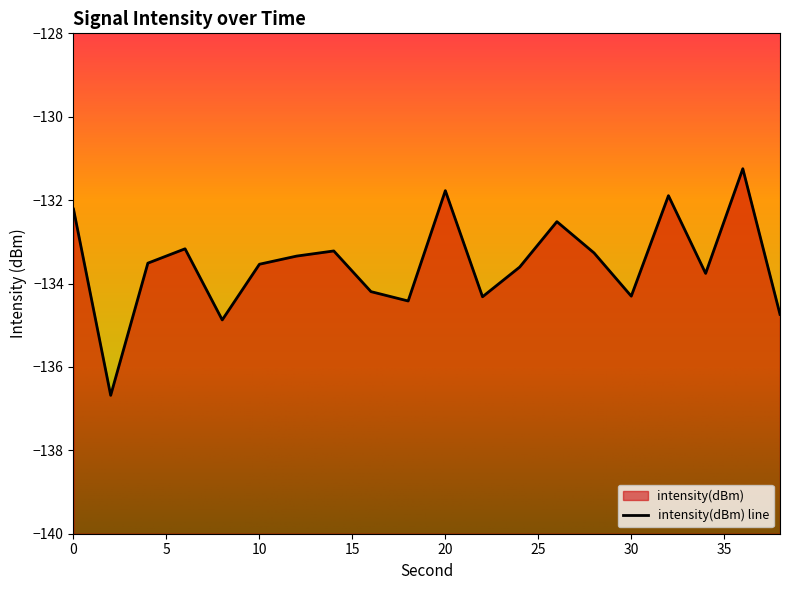

What is the value of the 10th point from the left?

-134.4